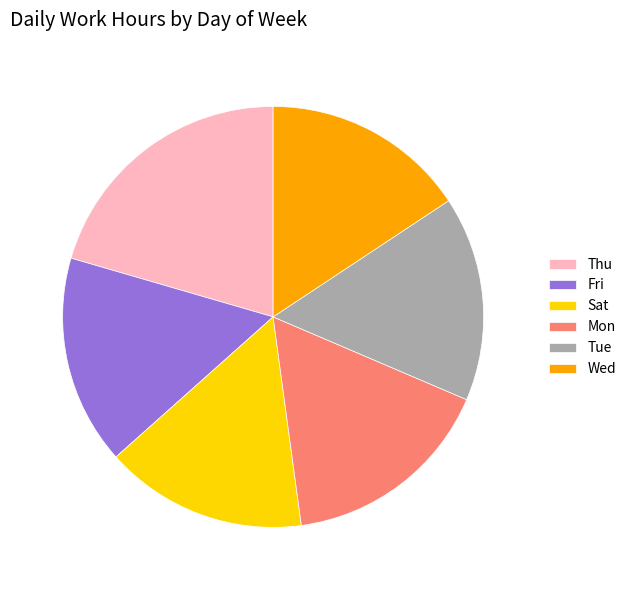

Do Wed and Sat together represent more than half of the pie?

No